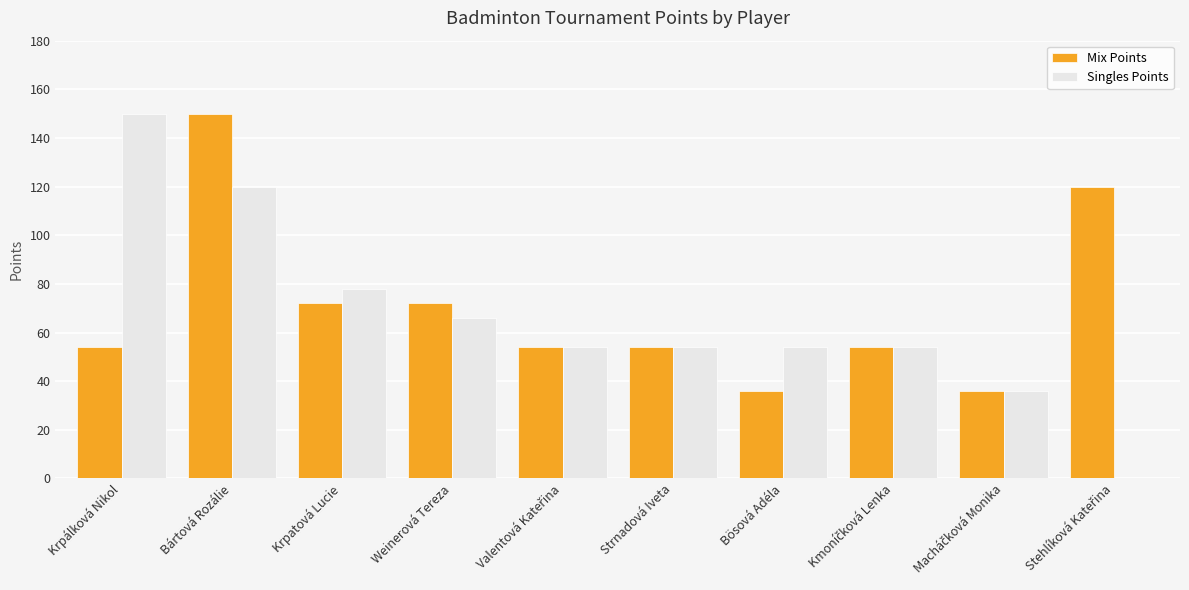

Reading left to right, transcribe all the data shown in this chart.

Mix Points: 54	150	72	72	54	54	36	54	36	120
Singles Points: 150	120	78	66	54	54	54	54	36	0